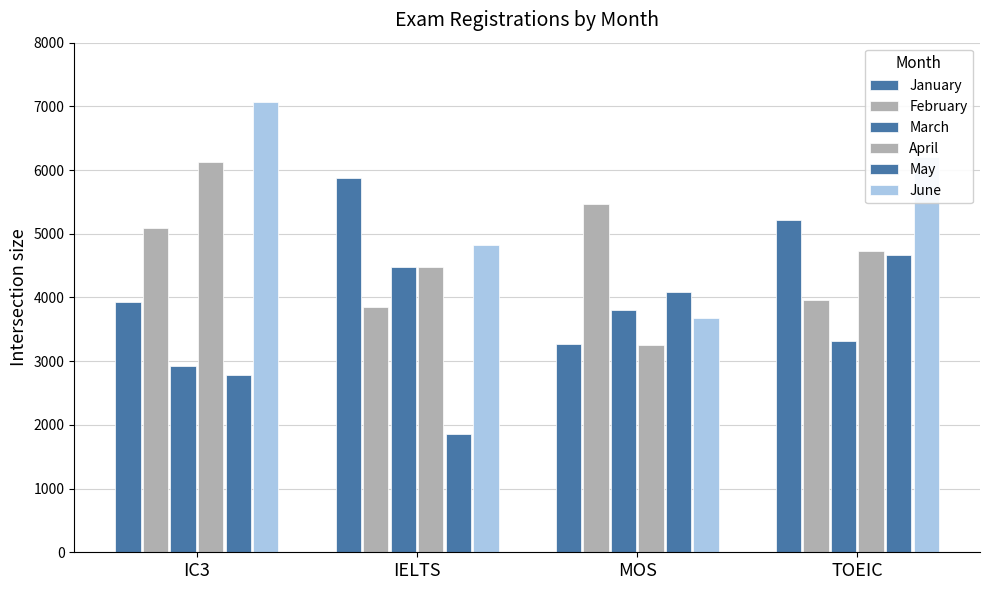

How many March values are between 3323 and 4471?

3